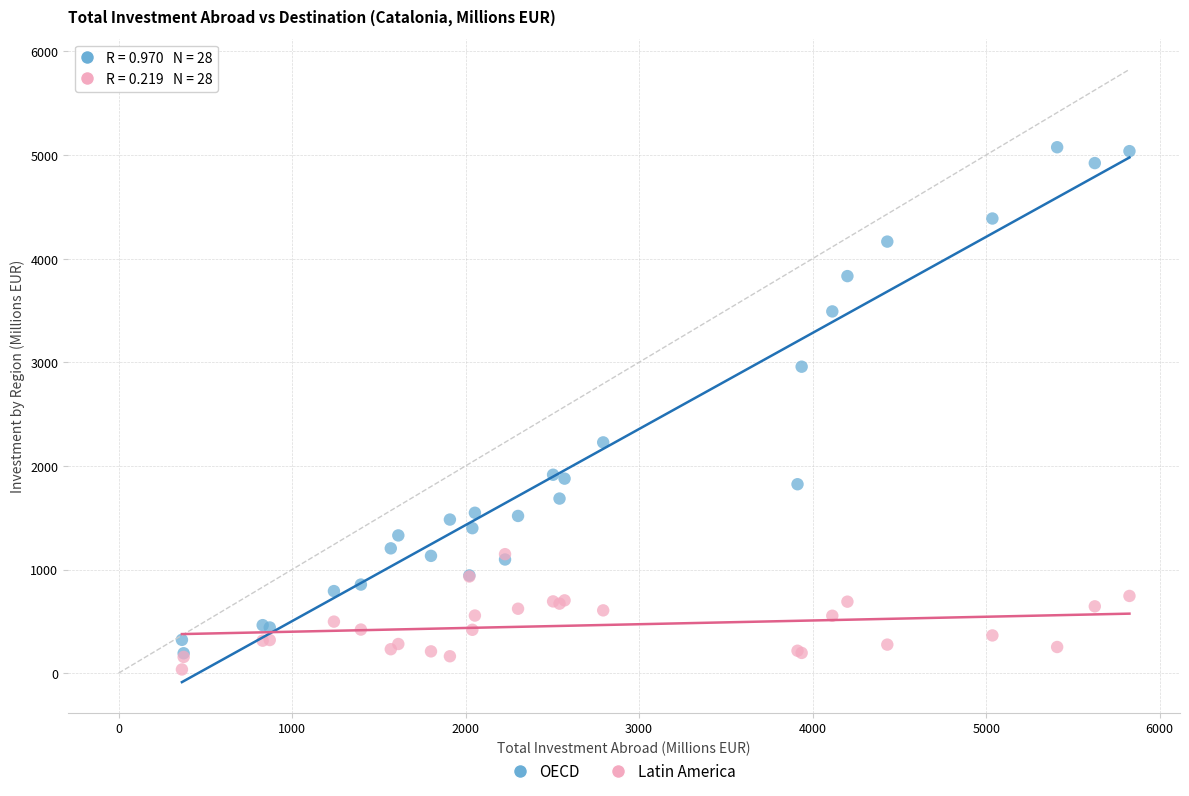

Which series has the widest spread of Y values?

OECD